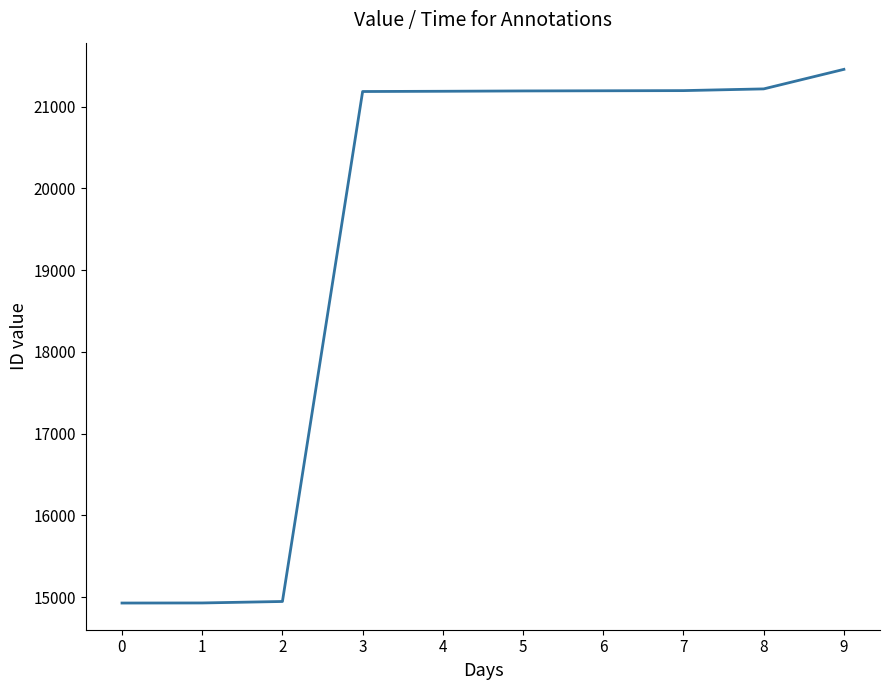

What is the average value?

19343